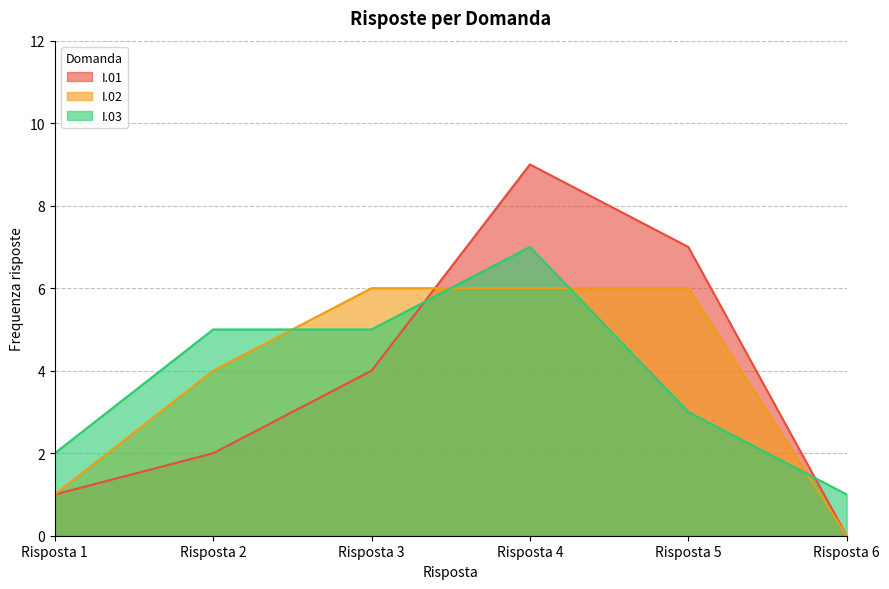

Which series ends up on top after the final intersection of I.01 and I.02?

I.01